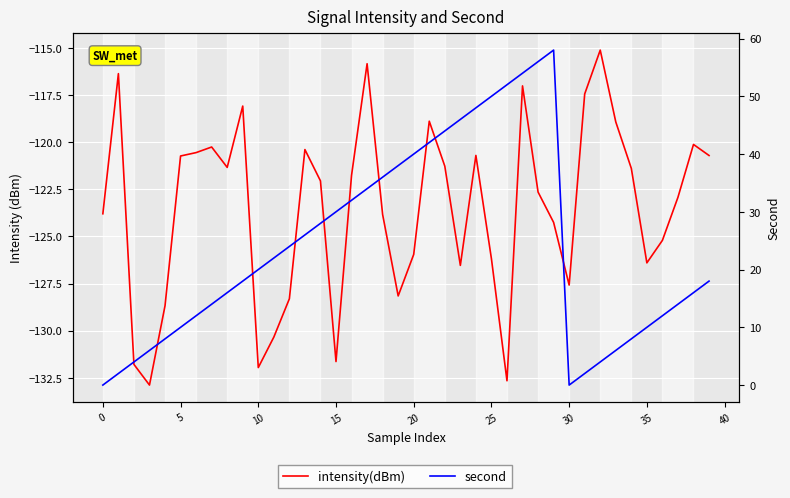

Which series has the widest spread of values?

second